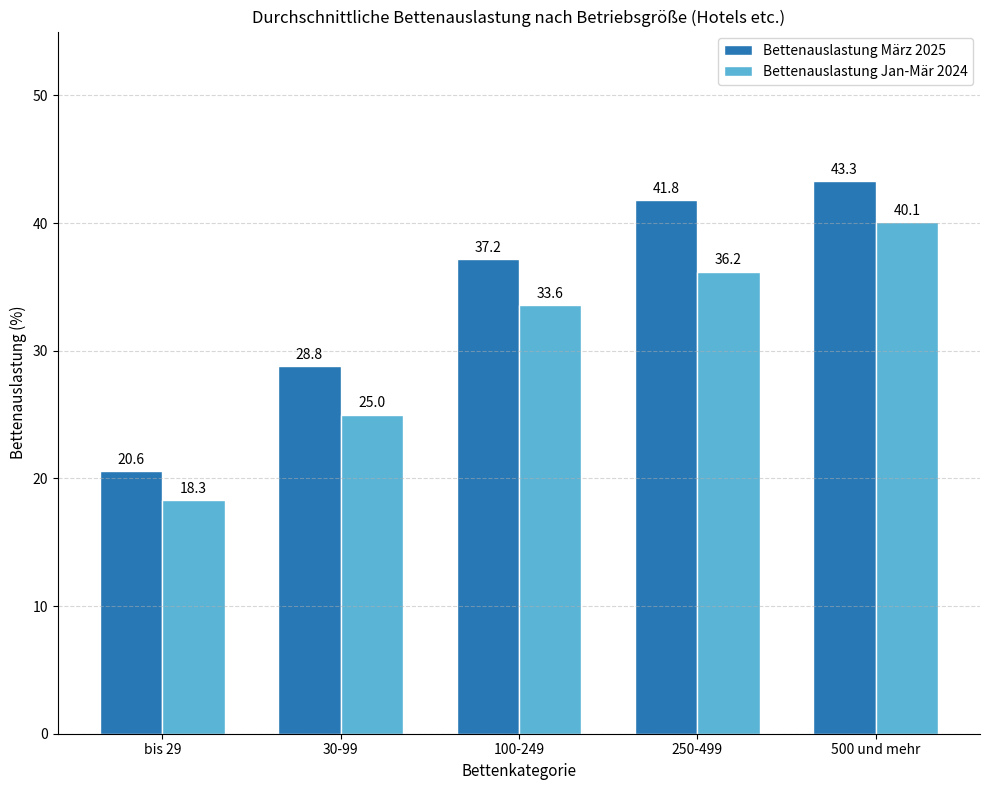

At which label does Bettenauslastung März 2025 first exceed 37?

100-249